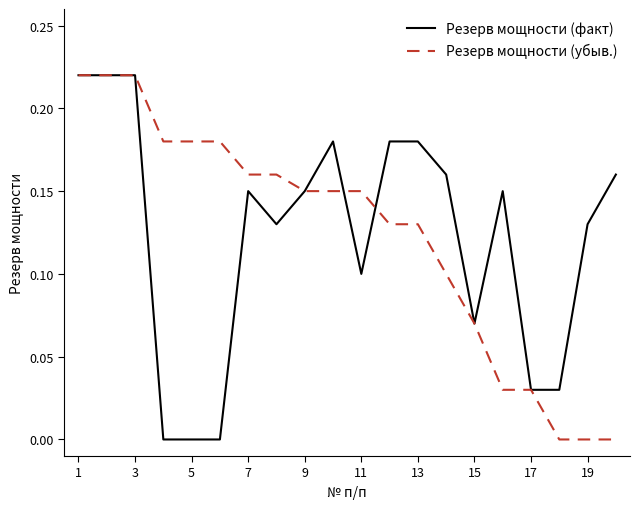

After their last crossing, which series has the higher values: Резерв мощности (убыв.) or Резерв мощности (факт)?

Резерв мощности (факт)